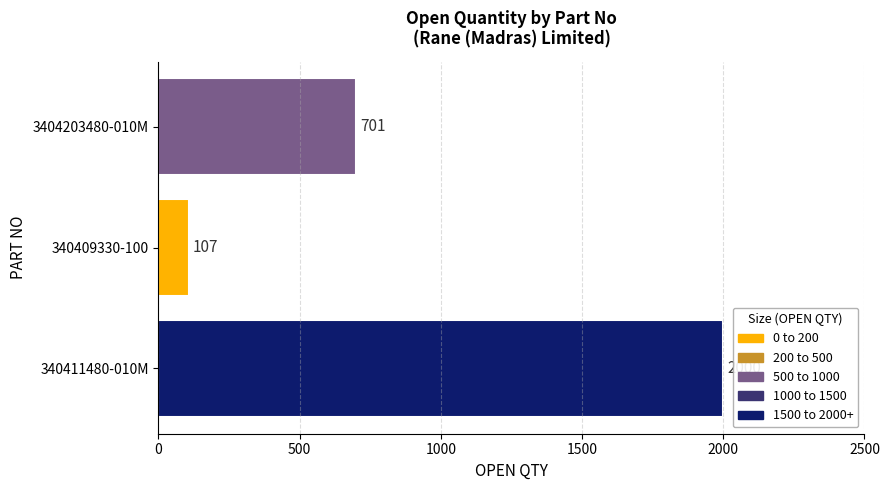

At which category does the chart reach its minimum across all series?

340409330-100